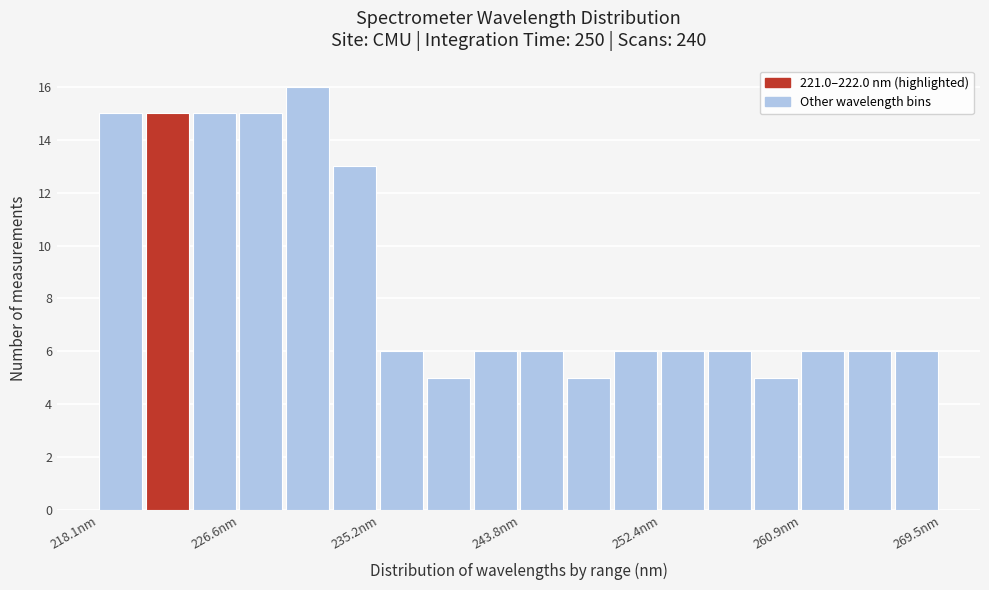

Read against the x-axis, roughly where is the centre of the tallest bar?

231